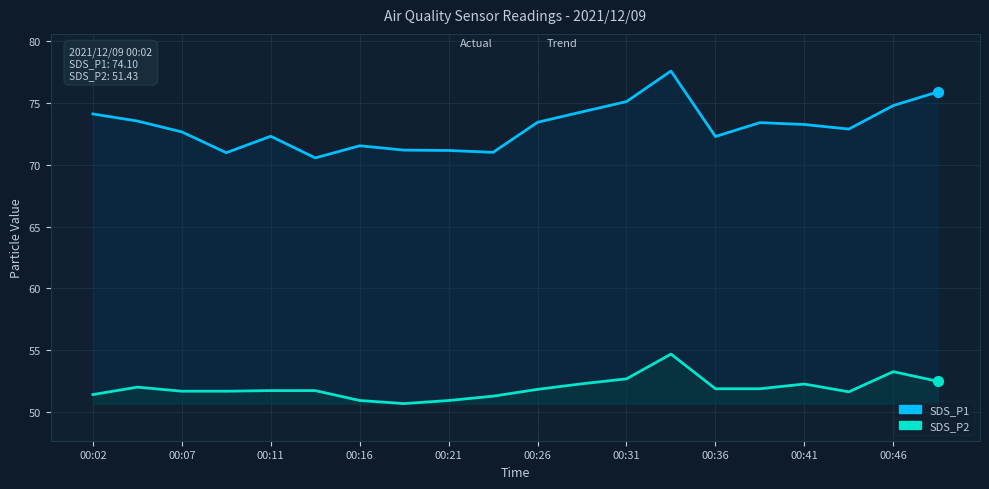

Is the value of SDS_P2 at 14 greater than the value of SDS_P1 at 19?

No